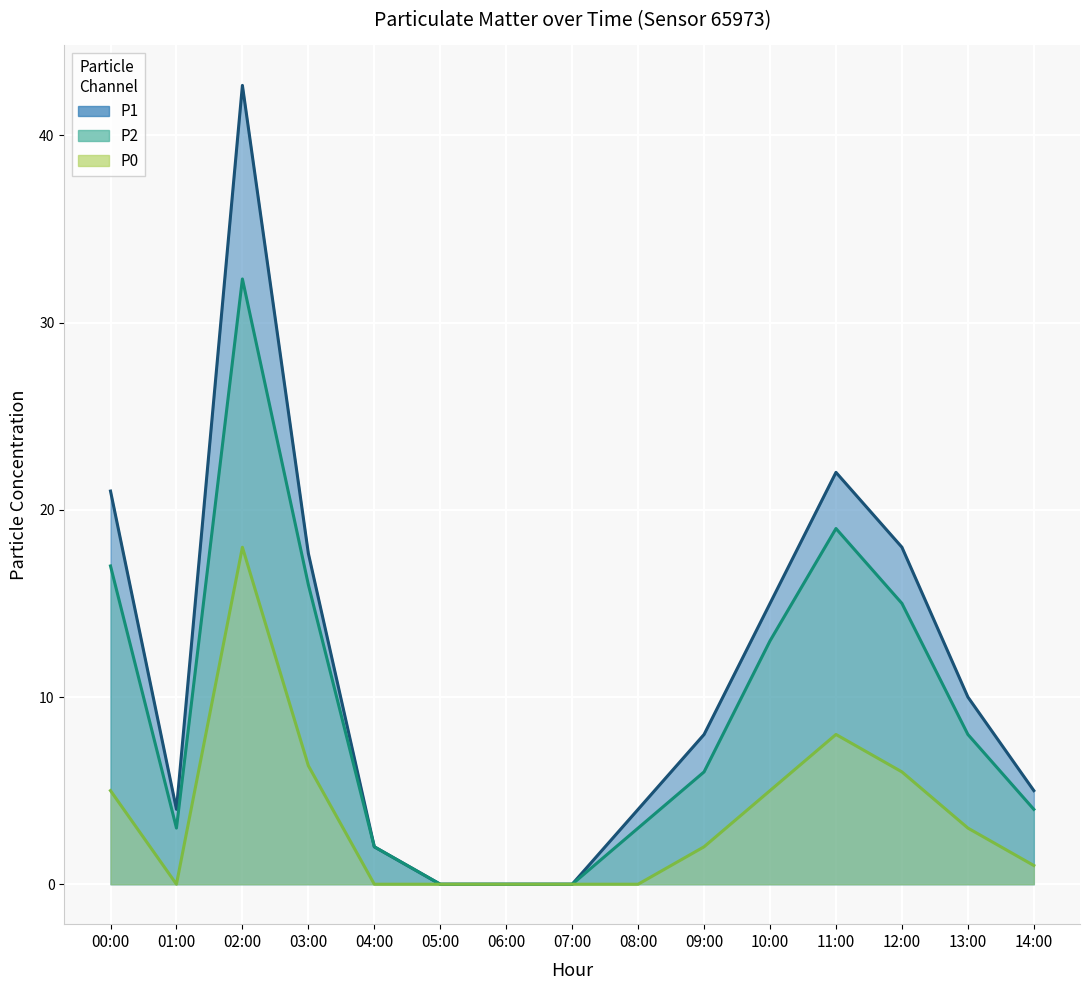

How many interior local peaks does the P1 series have?

2